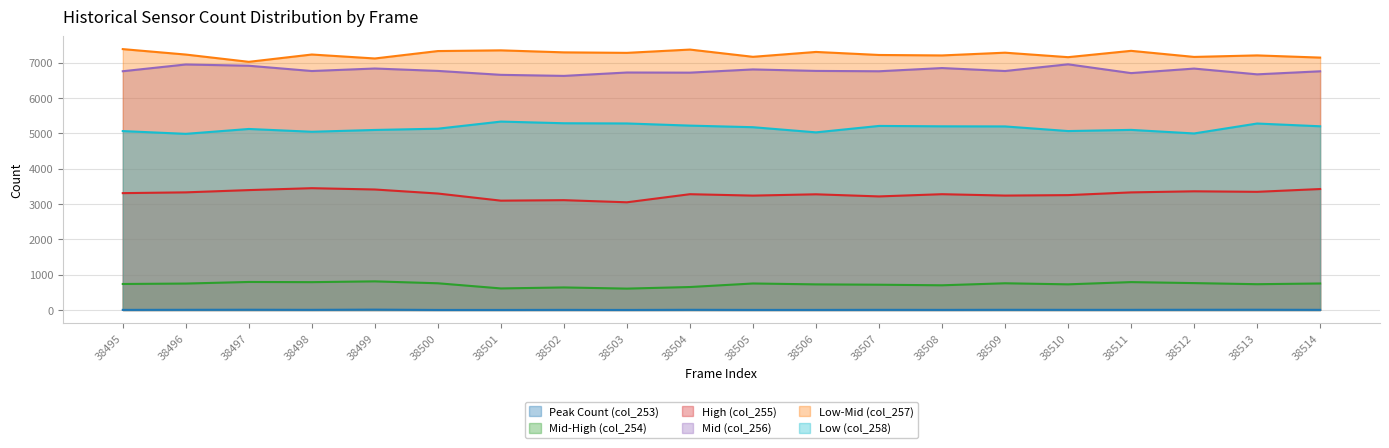

List the series in order of their peak value, highest first.

Low-Mid (col_257), Mid (col_256), Low (col_258), High (col_255), Mid-High (col_254), Peak Count (col_253)